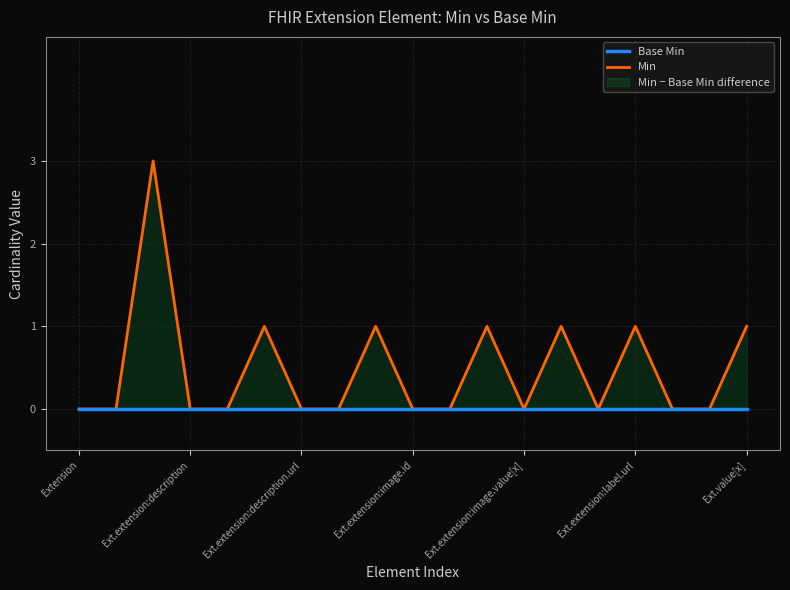

True or false: Min has a value of 0 at Ext.extension:description.

True